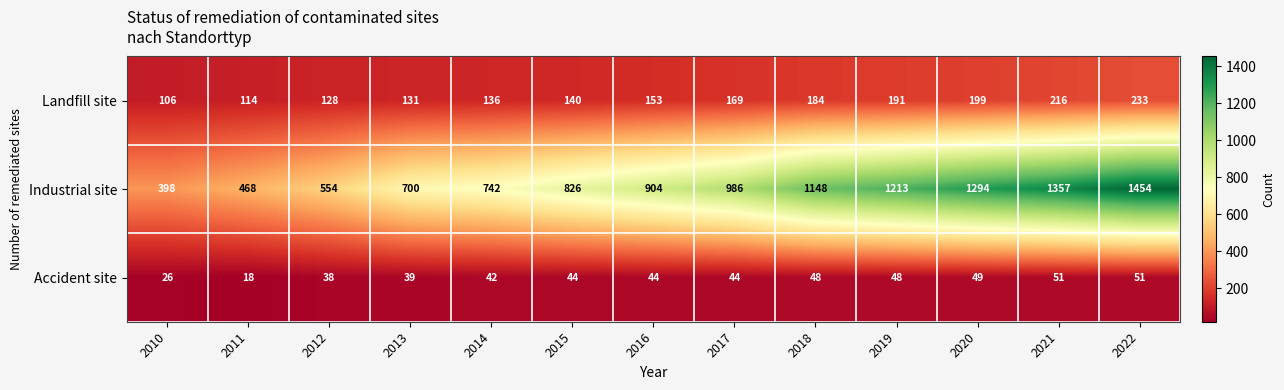

True or false: Accident site has a value of 43 at 2010.

False